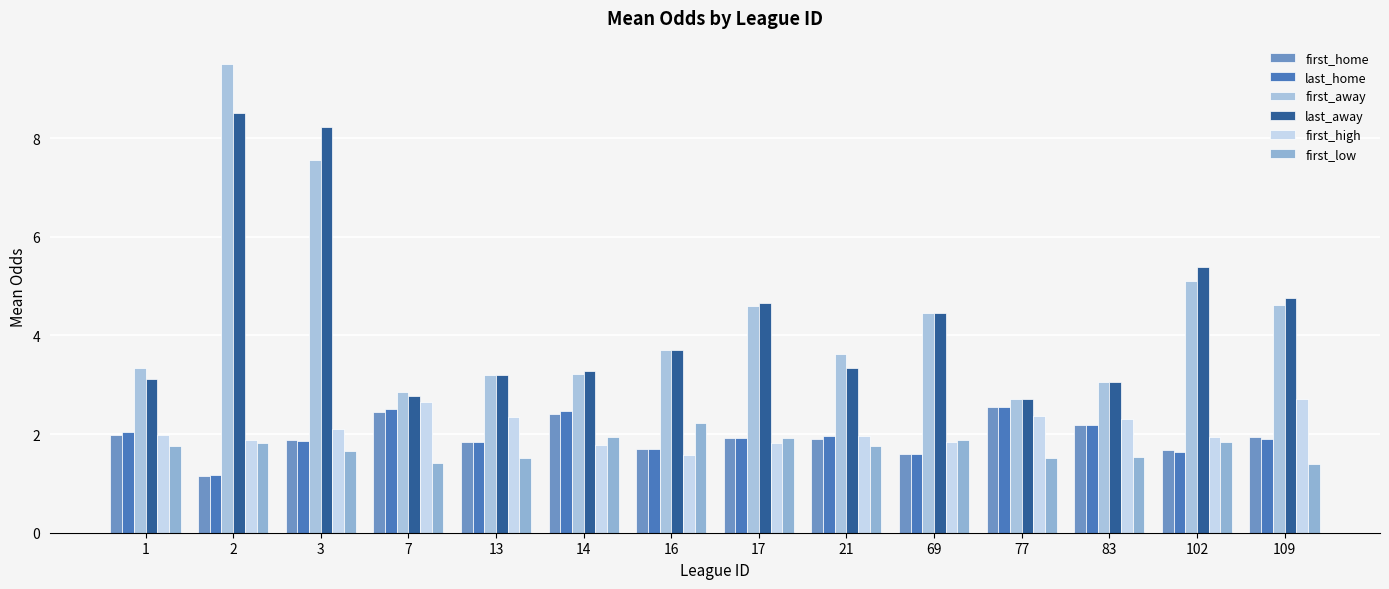

How many groups of bars are there?

14